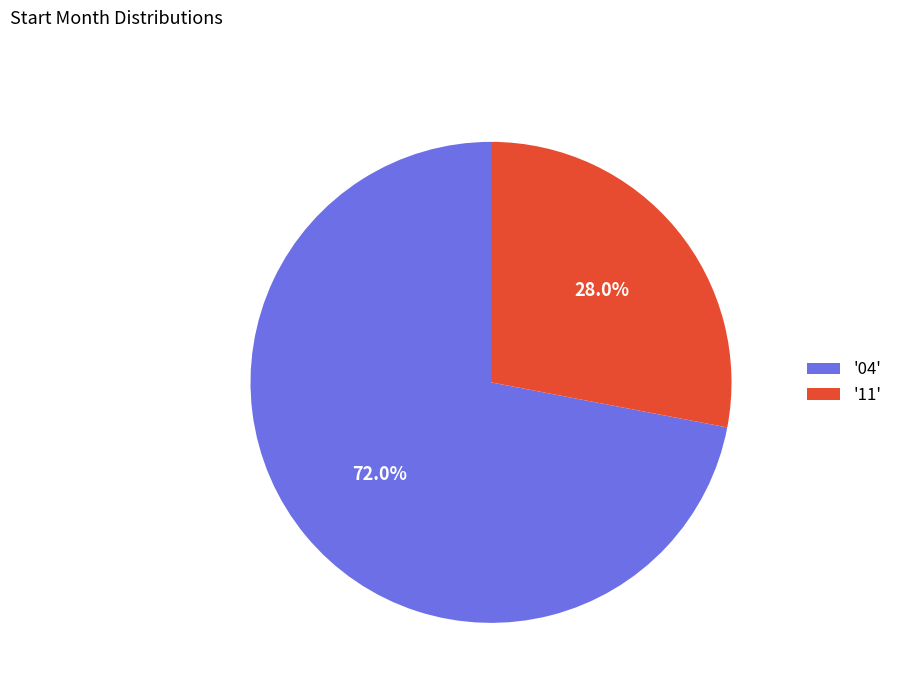

What is the total percentage of '11' and '04'?

100.0%